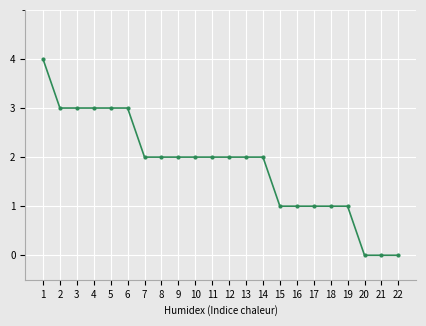

Approximately how many times larger is the value at 3 compared to 10?

1.5